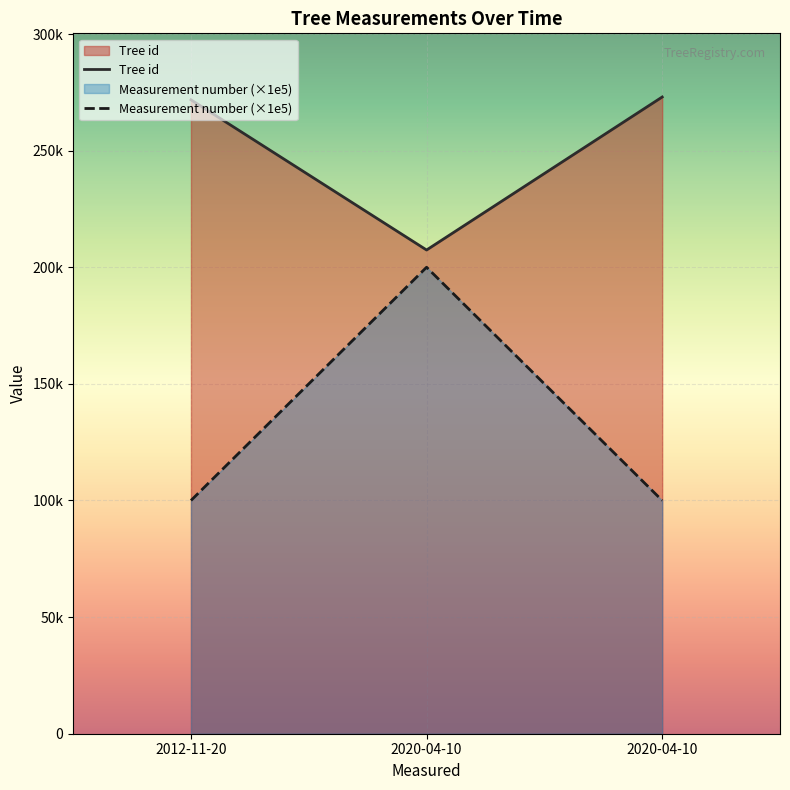

Which series has the widest spread of values?

Measurement number (×1e5)